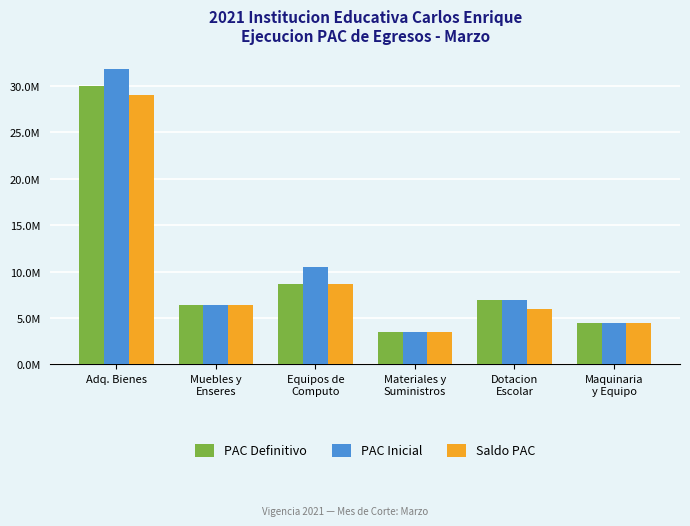

Rank the series by their maximum value, from highest to lowest.

PAC Inicial, PAC Definitivo, Saldo PAC